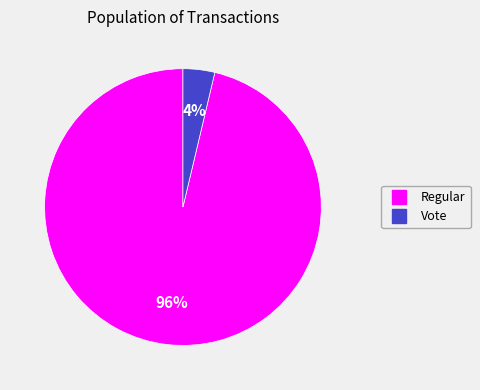

To the nearest percent, what is the average slice percentage?

50%